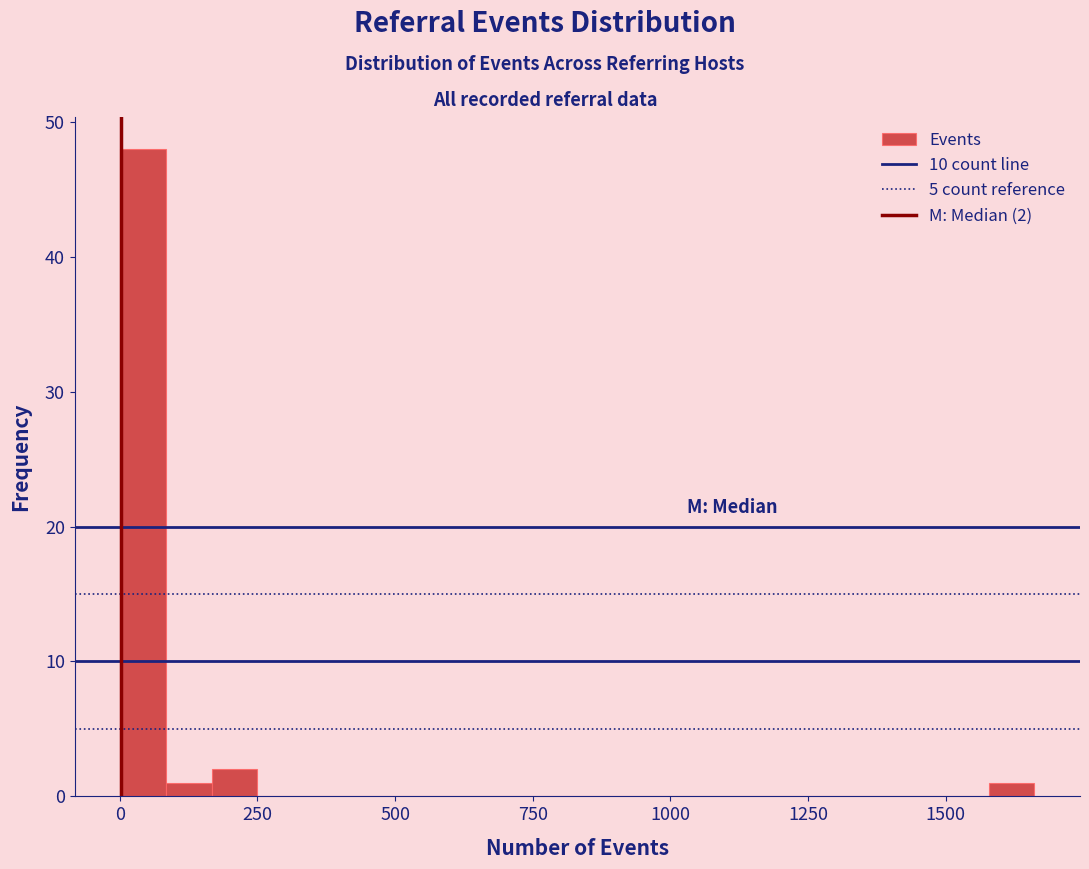

Read against the x-axis, roughly where is the centre of the tallest bar?

50